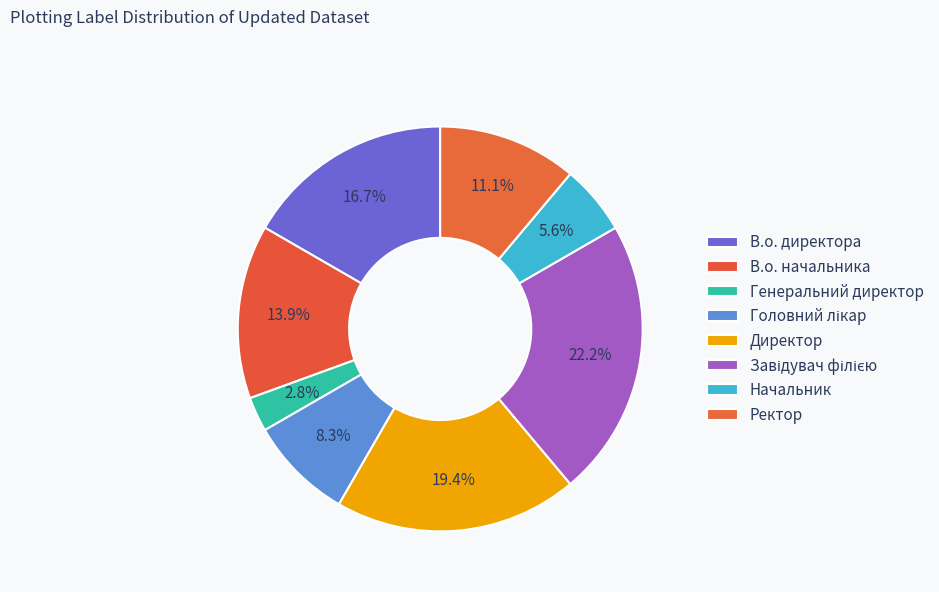

What is the total percentage of Завідувач філією and В.о. директора?

38.9%